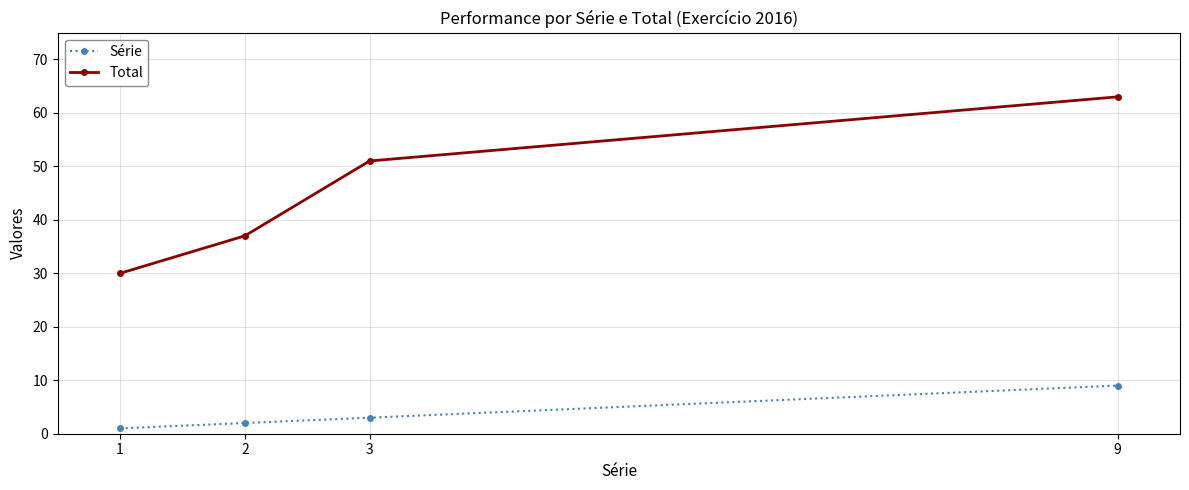

Rank the series by their maximum value, from lowest to highest.

Série, Total